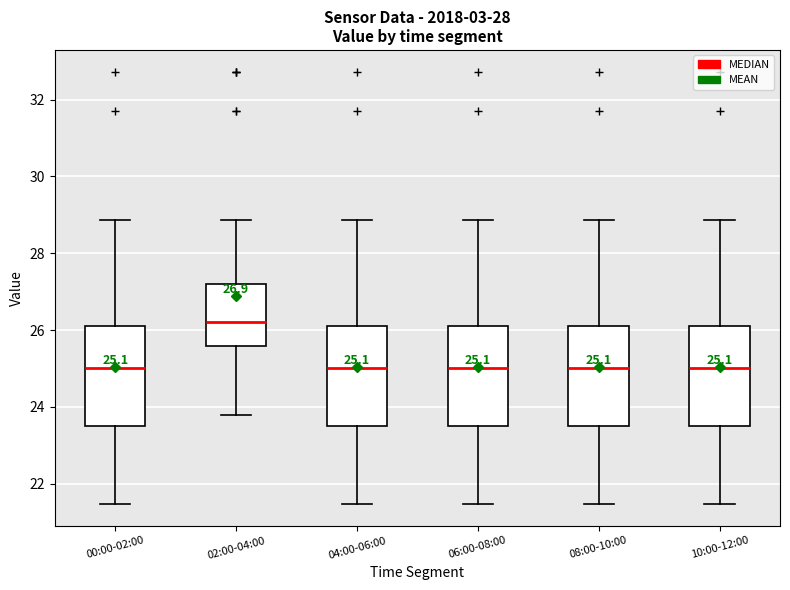

Which box's median line is the highest?

02:00-04:00